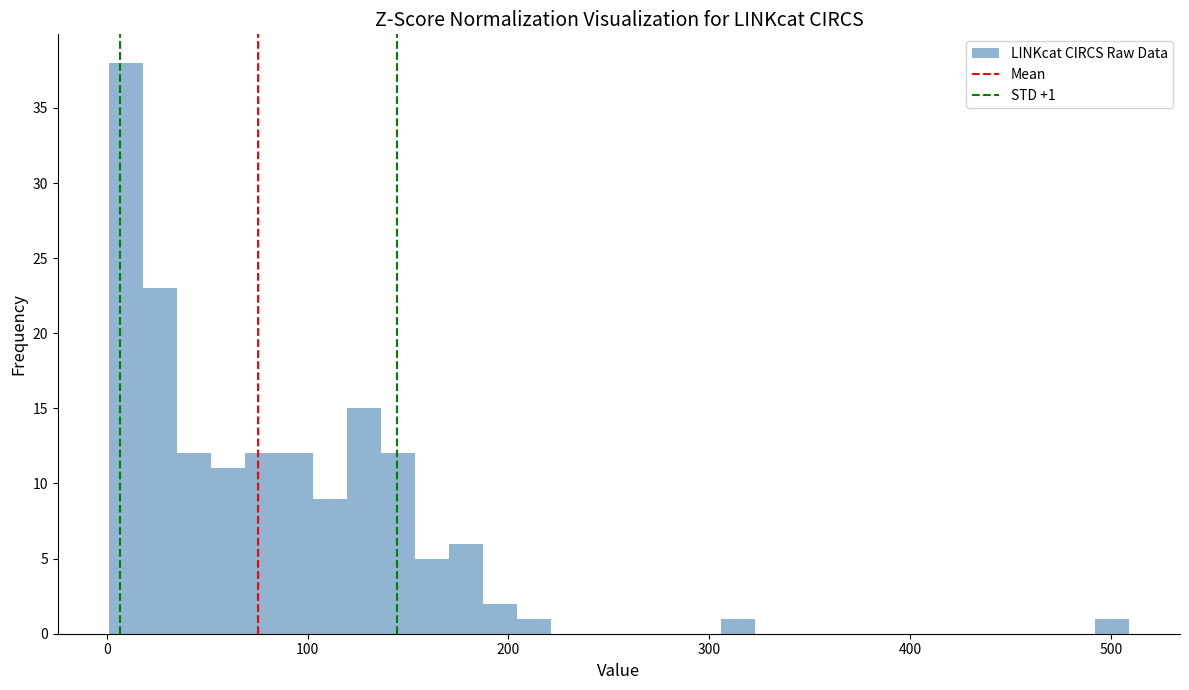

Around what value on the x-axis is the tallest bar? Give the approximate position of its centre, as read against the axis.

10